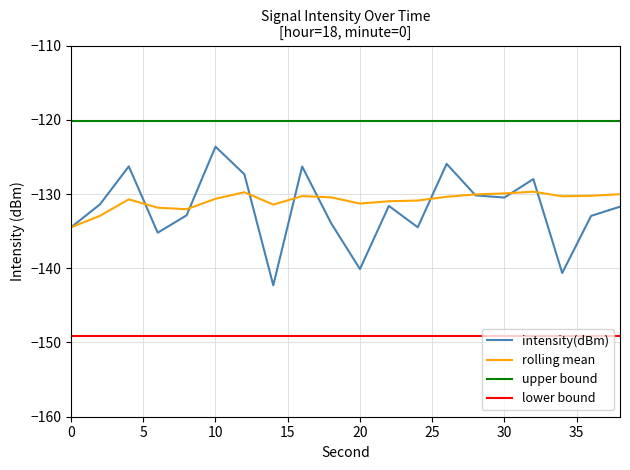

True or false: lower bound and intensity(dBm) intersect in this chart.

False